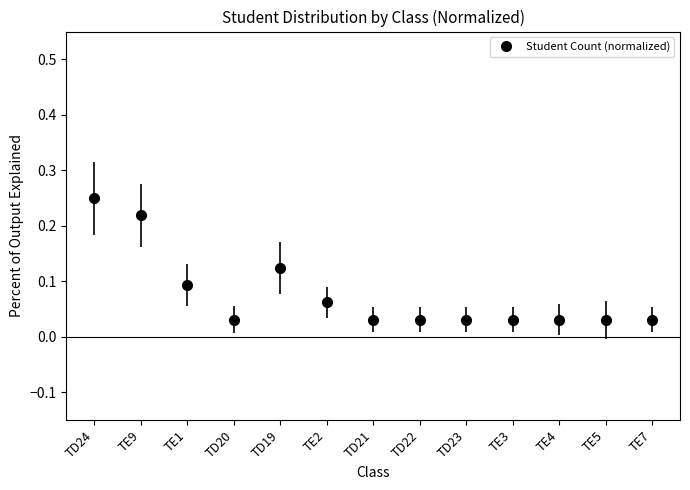

What is the sum of all values?

1.0